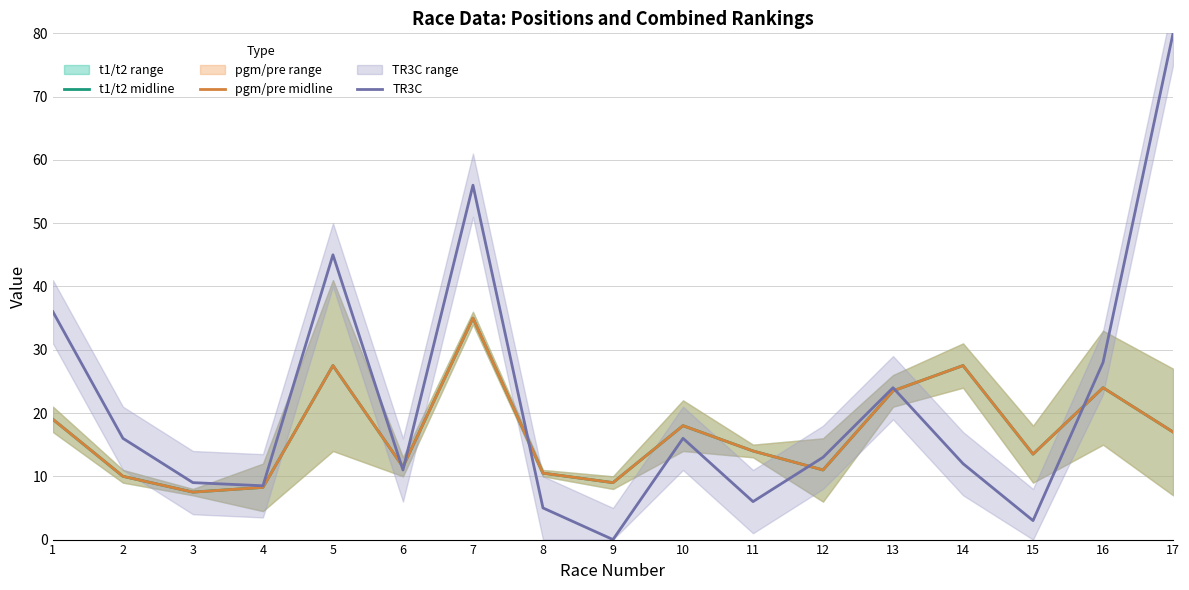

At which label does TR3C first exceed 13?

1